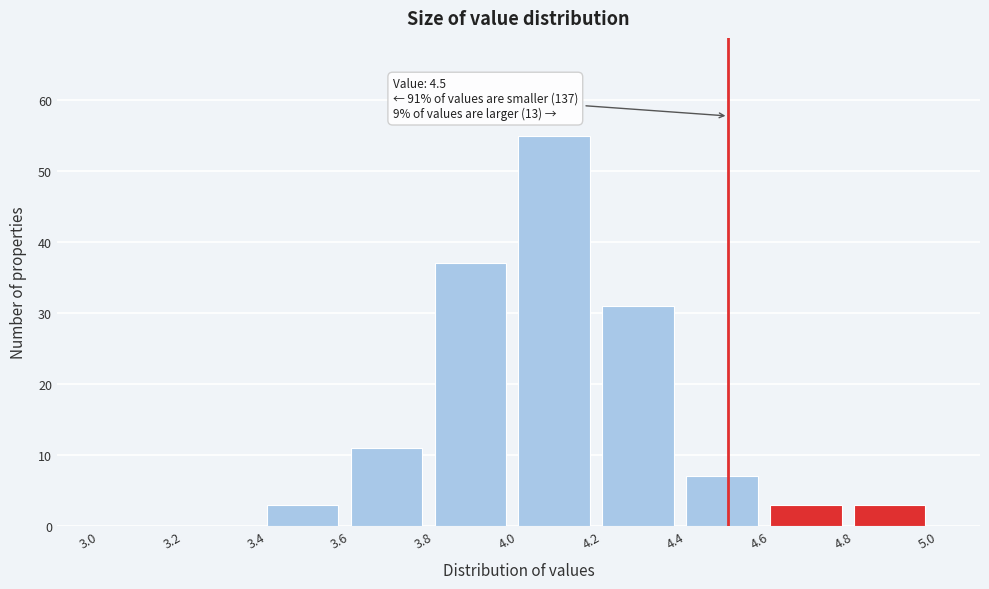

Which range on the x-axis has the tallest bar?

4.0 to 4.2